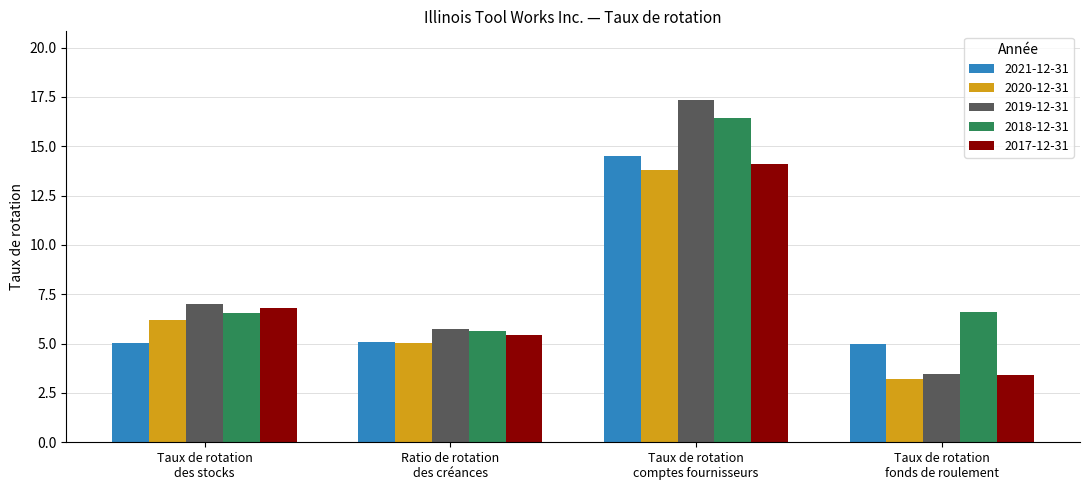

How many groups of bars are there?

4